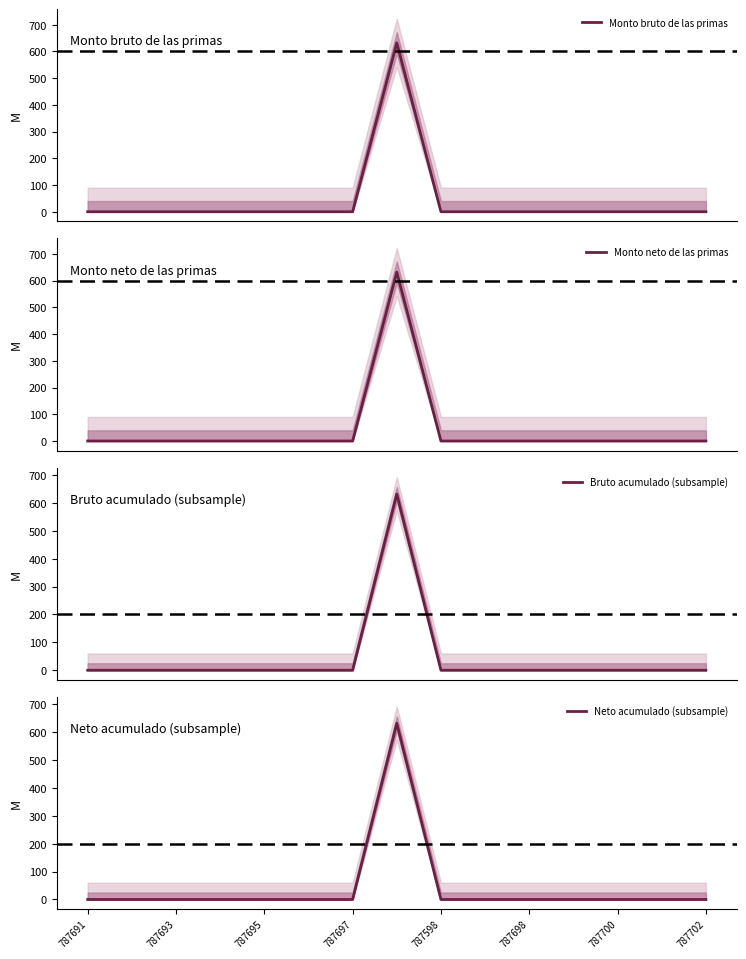

What is the maximum value for Monto bruto de las primas?

632.0